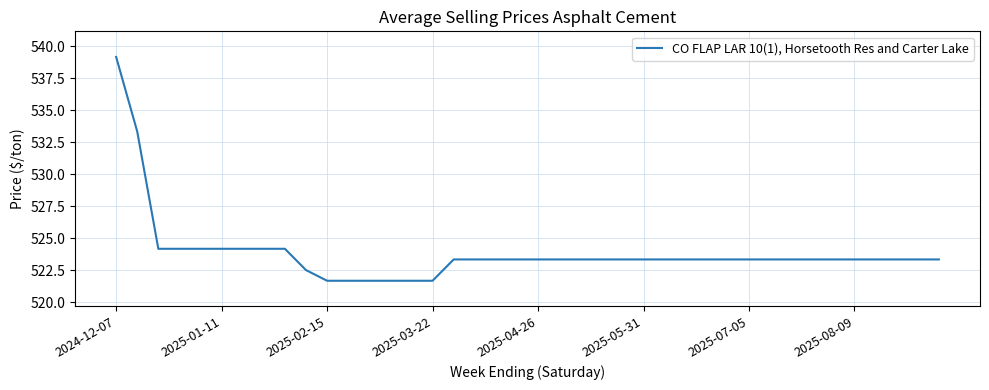

What is the smallest value displayed?

521.7